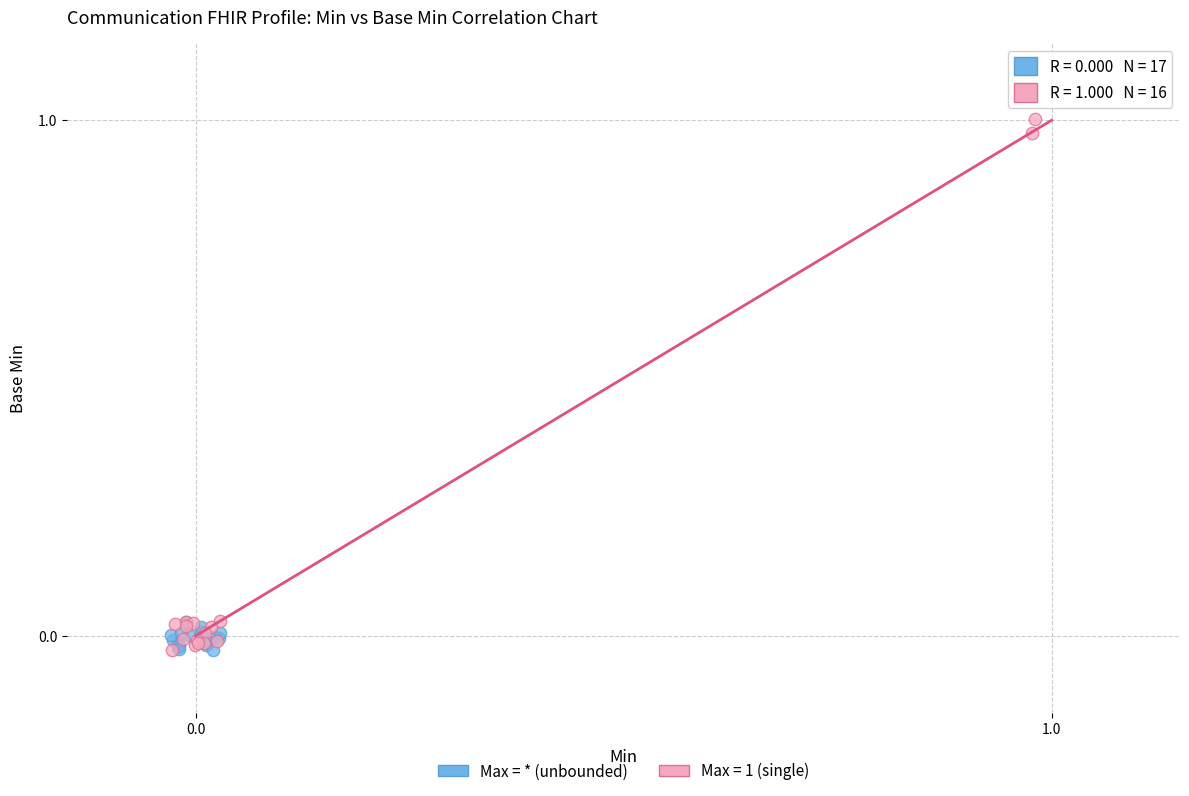

Which series has the largest Y range (max minus min)?

Max = 1 (single)